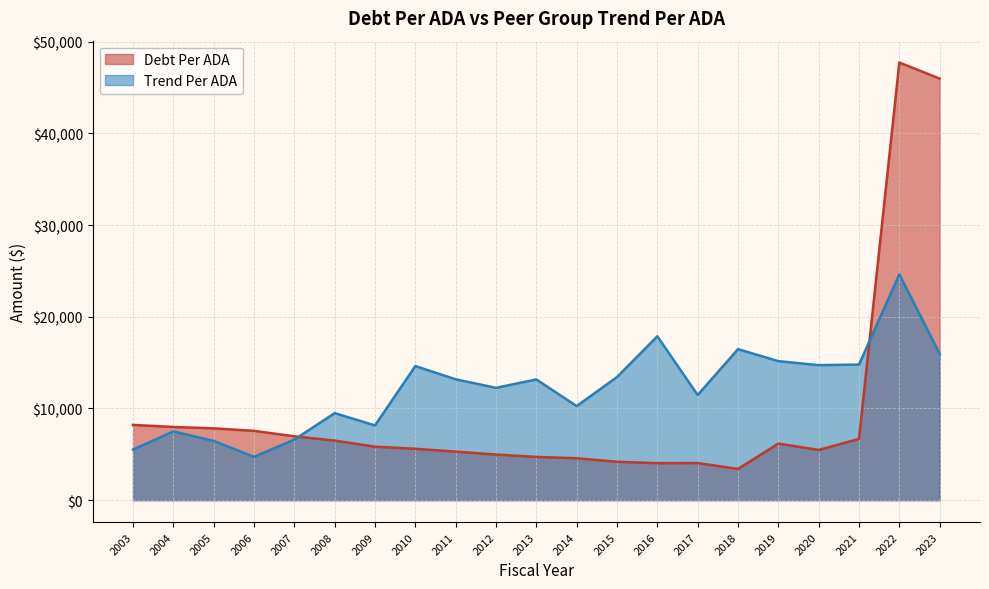

In Debt Per ADA, how many points are higher than both neighbors (excluding endpoints)?

3